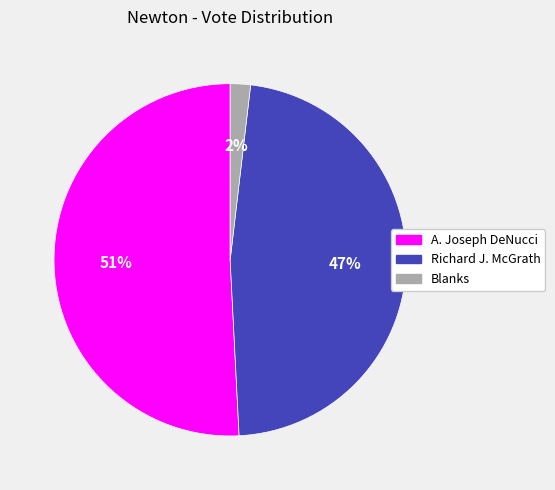

Which category has the smallest portion of the pie?

Blanks